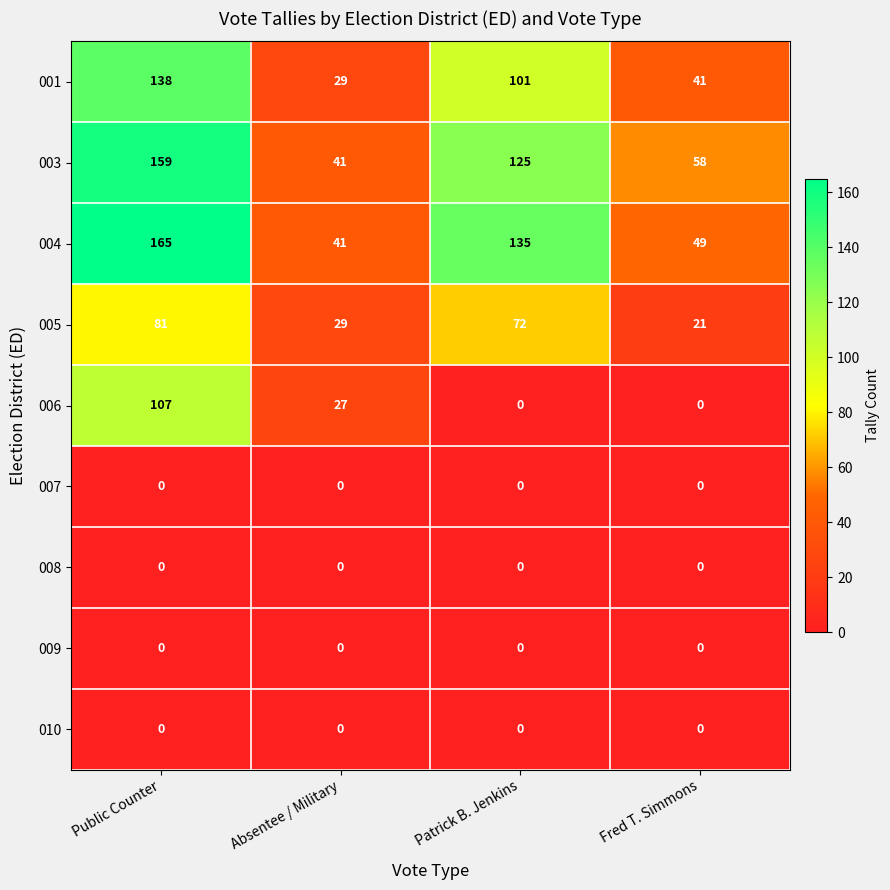

What is the greatest value displayed?

165